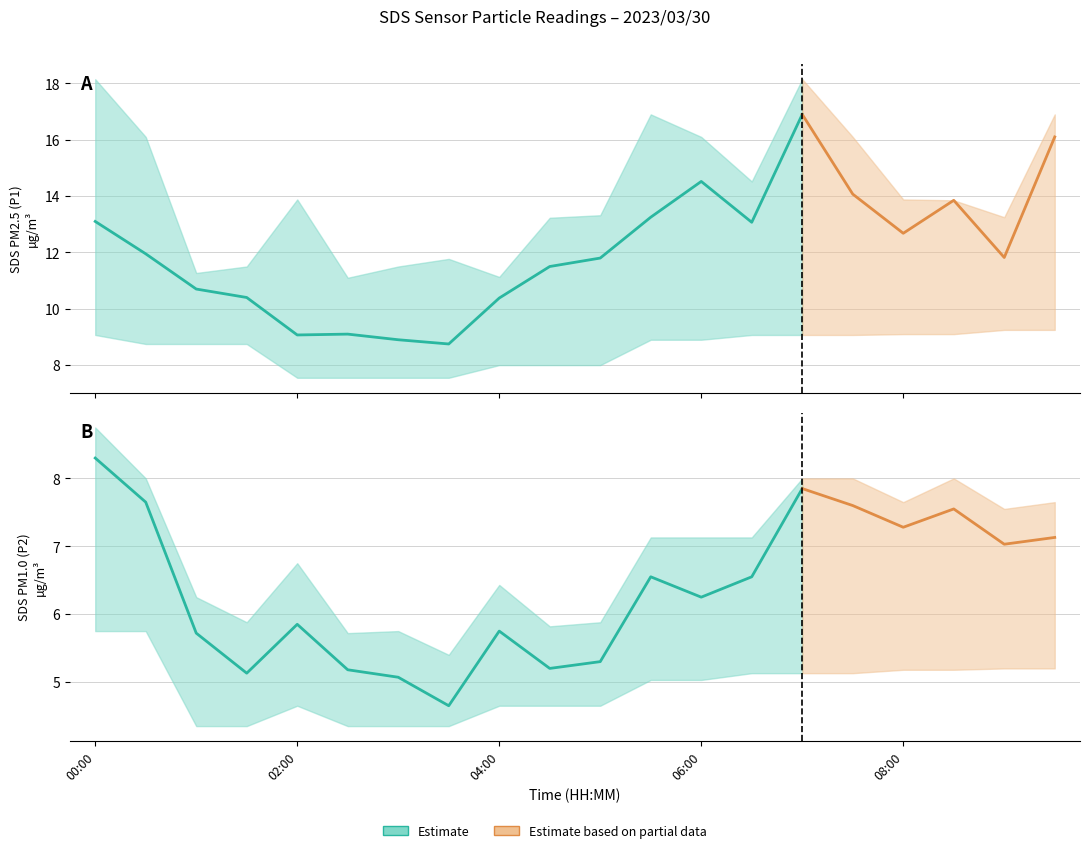

True or false: SDS_P1_lower and SDS_P1_upper intersect in this chart.

False